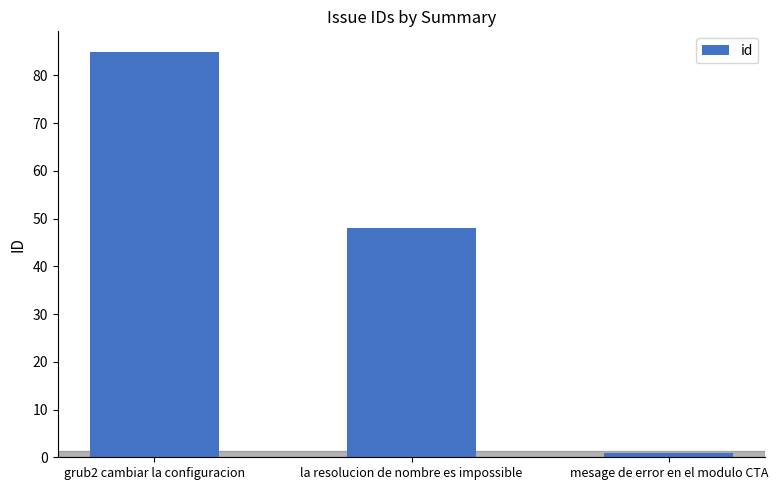

What is the label of the 2nd bar from the left?

la resolucion de nombre es impossible